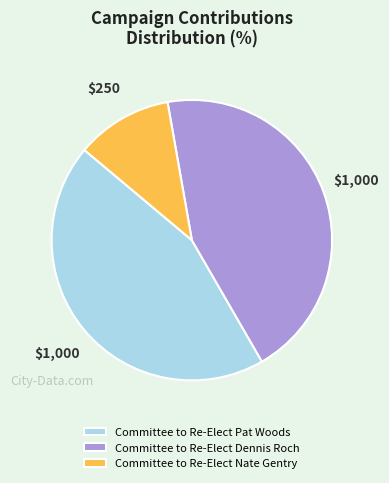

Which has a higher value, Committee to Re-Elect Nate Gentry or Committee to Re-Elect Dennis Roch?

Committee to Re-Elect Dennis Roch